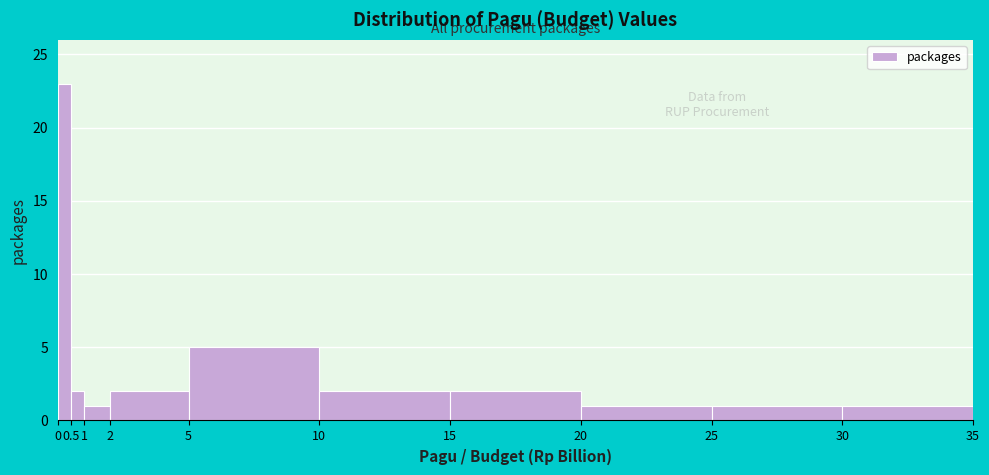

Which range on the x-axis has the tallest bar?

0 to 0.5